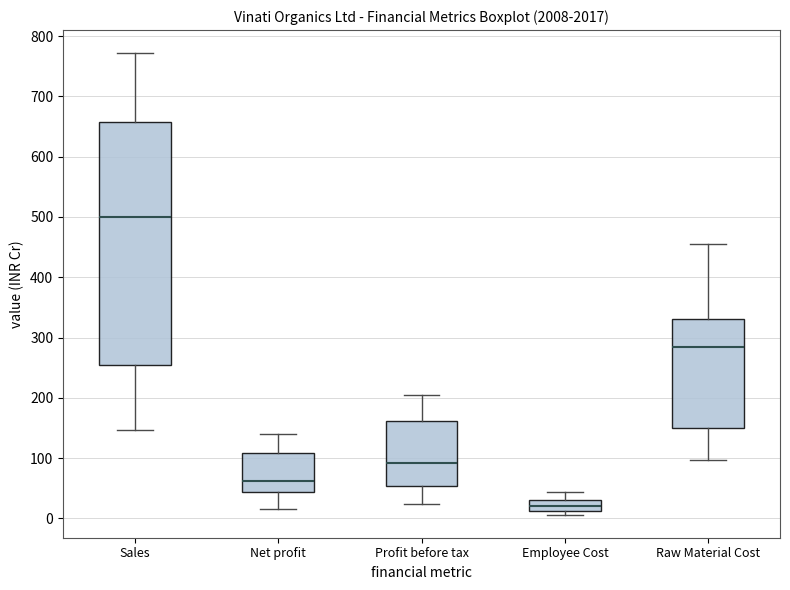

Reading left to right, read every box against the y-axis: the position of its median line, the range the box covers, and the ends of its whiskers. The values are not printed on the chart, so give them approximately, as read against the axis.

Sales: median 500, box 250 to 660, whiskers 150 to 770
Net profit: median 60, box 40 to 110, whiskers 20 to 140
Profit before tax: median 90, box 50 to 160, whiskers 20 to 200
Employee Cost: median 20, box 10 to 30, whiskers 10 (just below the box's lower edge) to 40
Raw Material Cost: median 280, box 150 to 330, whiskers 100 to 460